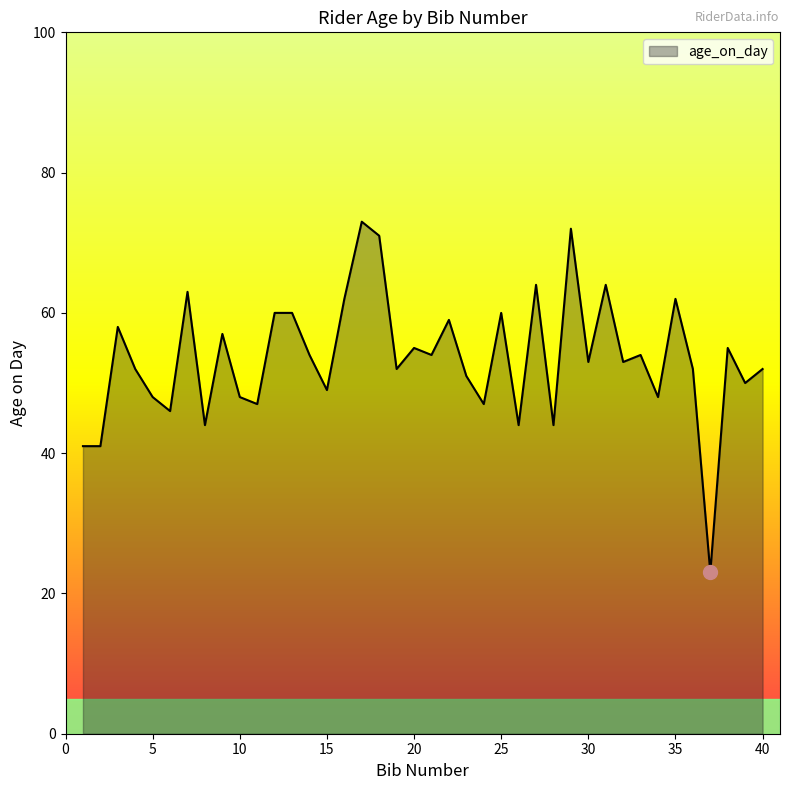

What is the greatest value displayed?

73